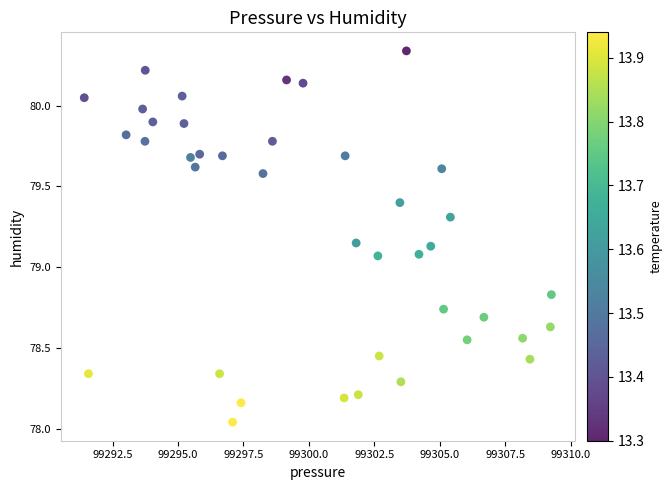

What is the range of Y values (max minus min)?

2.3